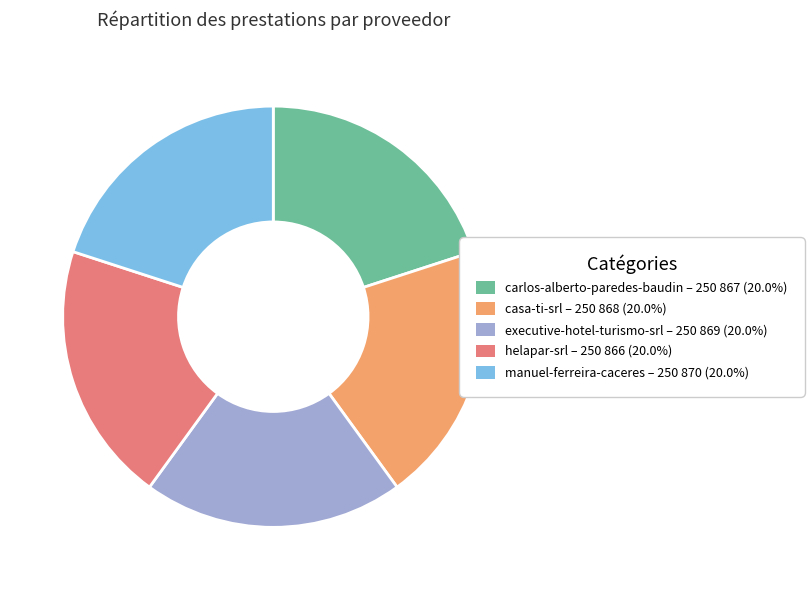

Is there any slice that represents more than half of the pie?

No